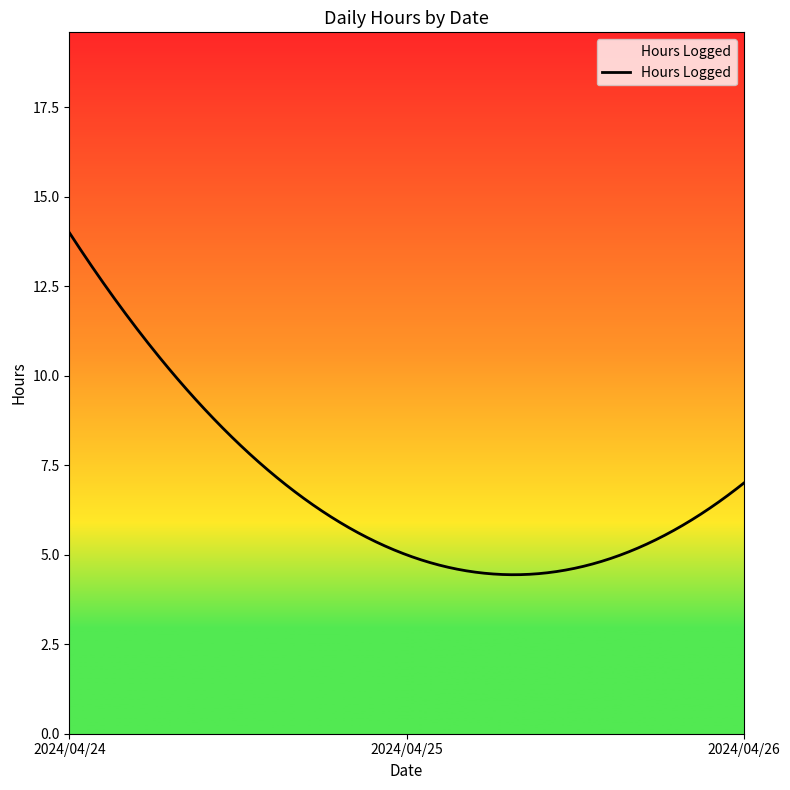

What is the difference between the maximum and minimum values?

9.6